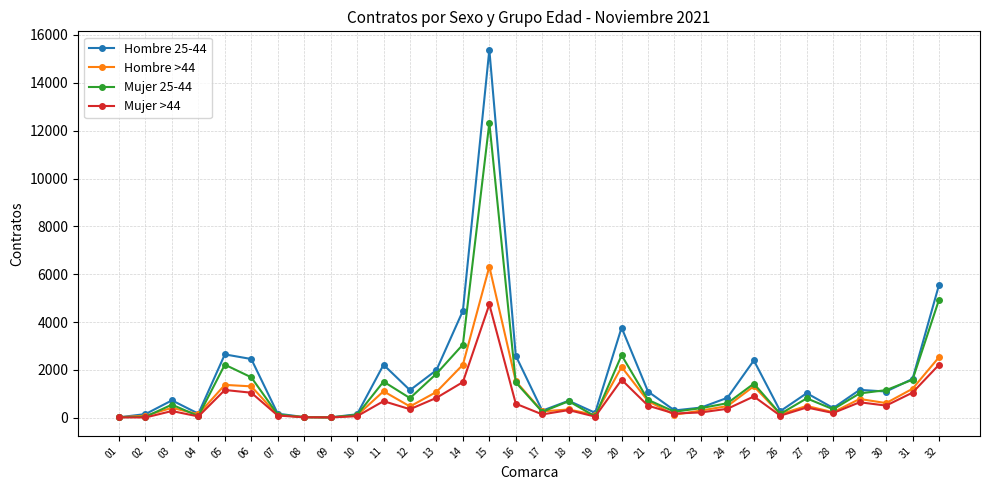

At which category does Mujer 25-44 reach its first local peak?

03